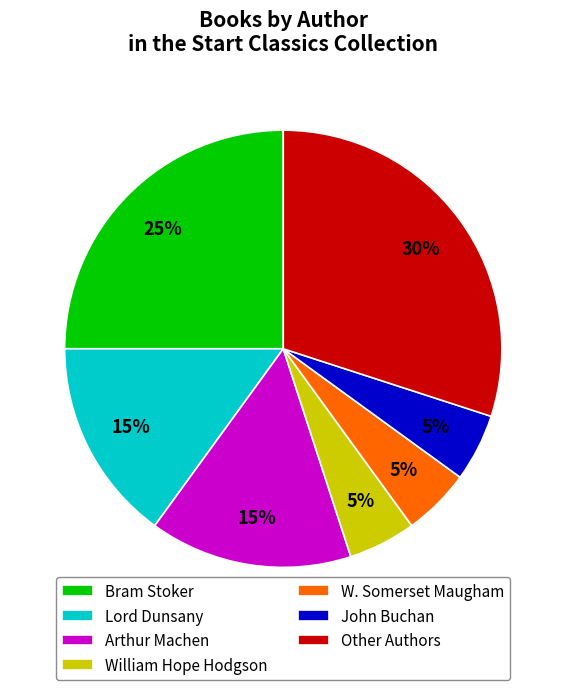

How many segments does this pie chart have?

7